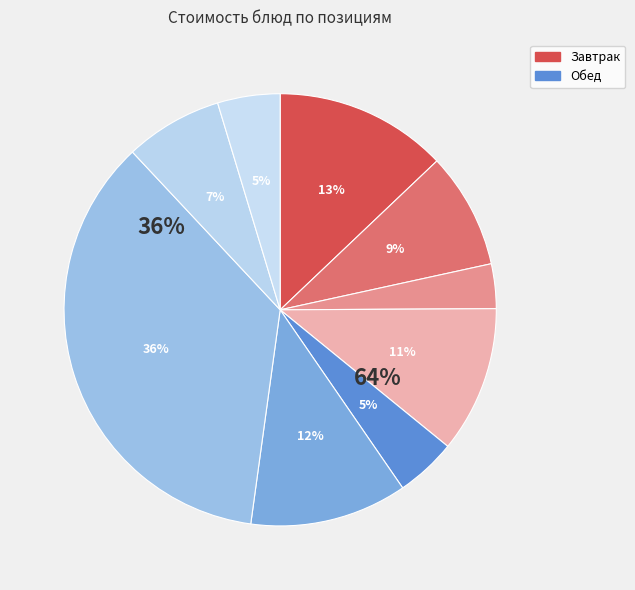

To the nearest percent, what portion does Компот из яблок и вишни represent?

7%